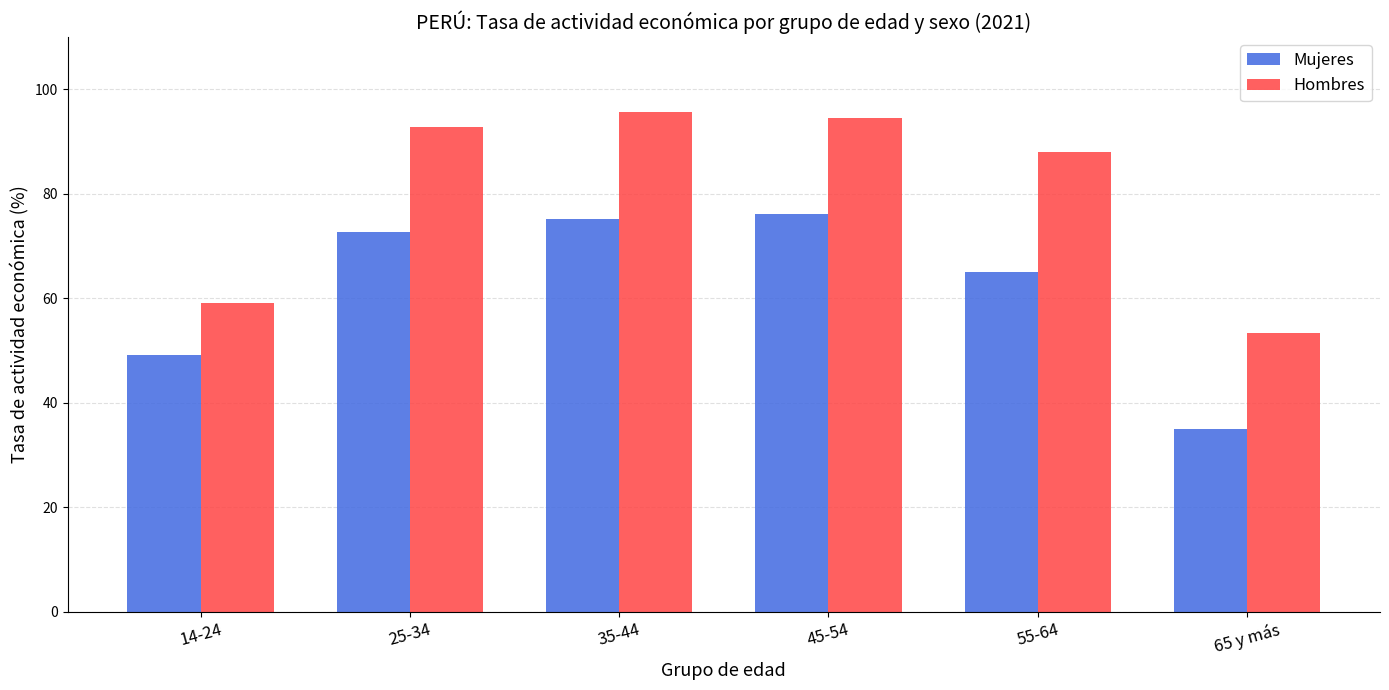

What is the label of the 2nd bar from the left?

25-34